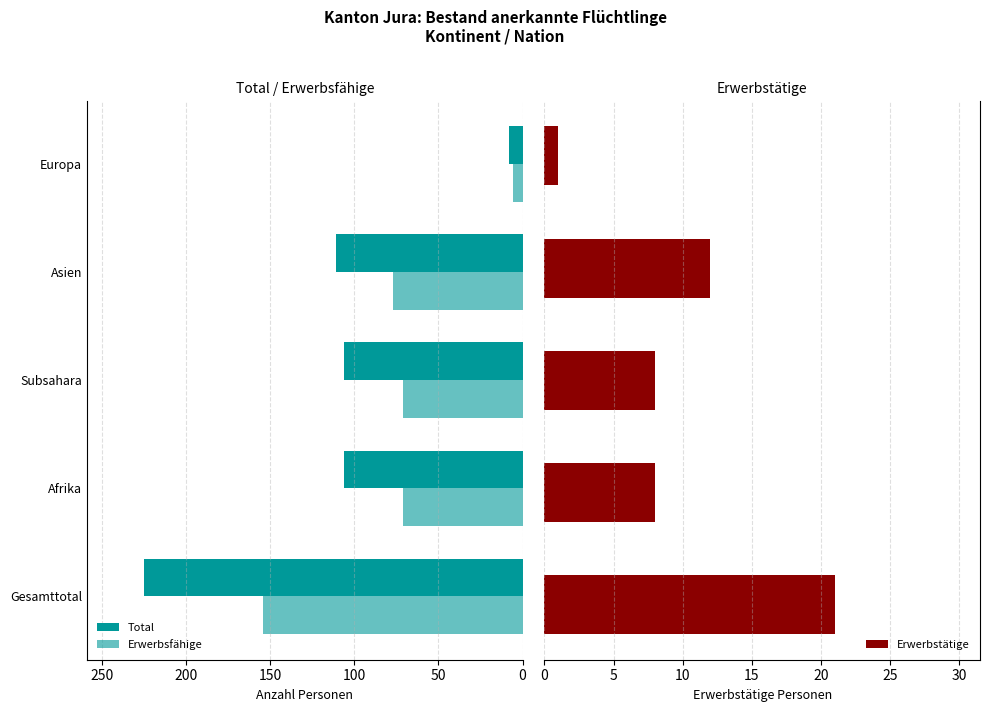

Which series has the widest spread of values?

Total